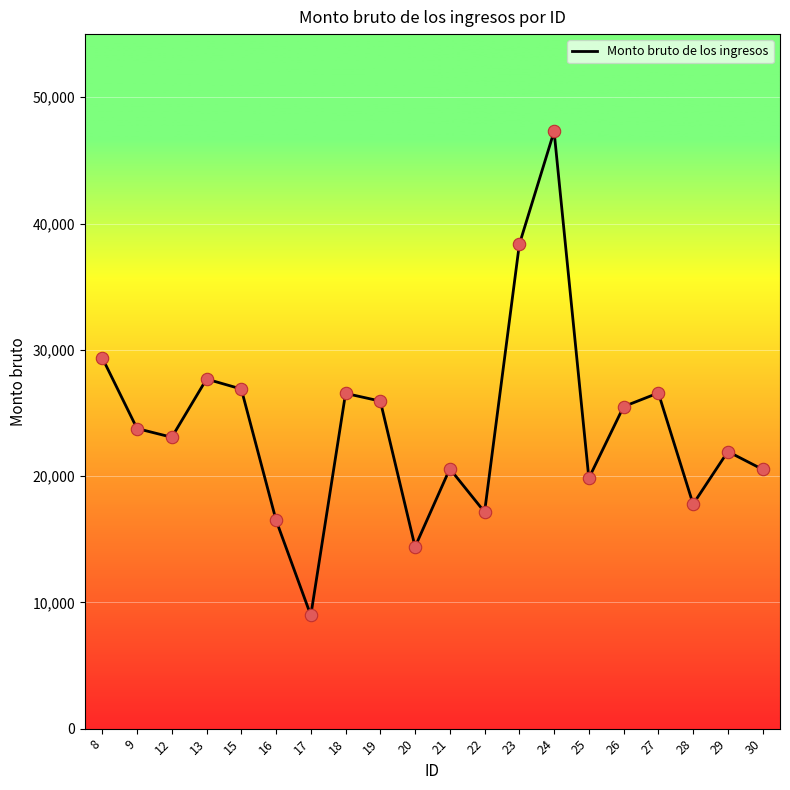

Which has a higher value, 20 or 29?

29